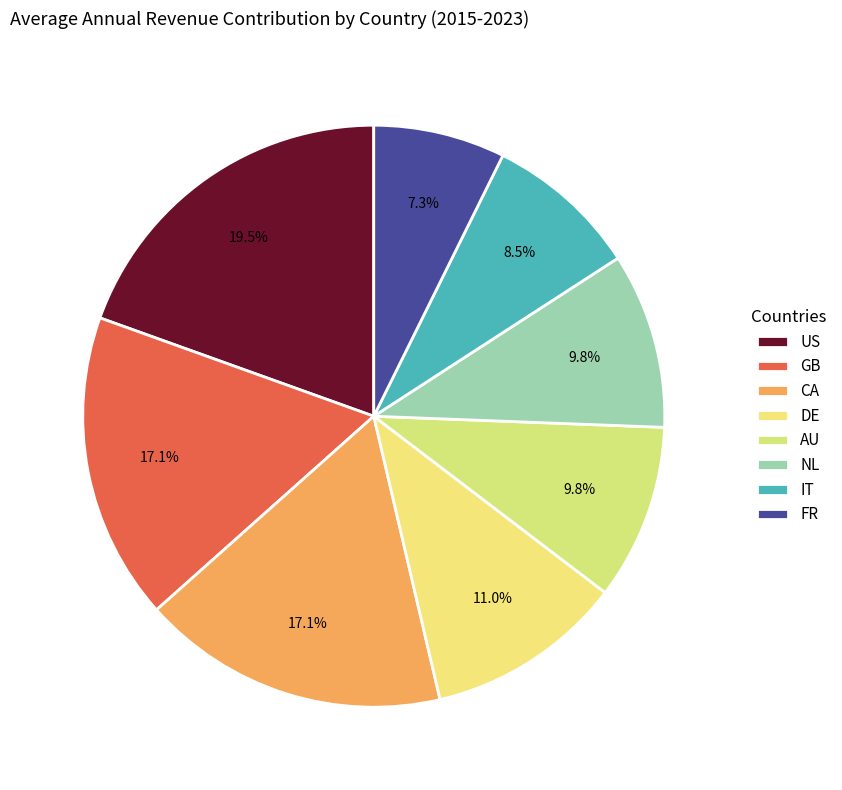

How many slices are in this pie chart?

8